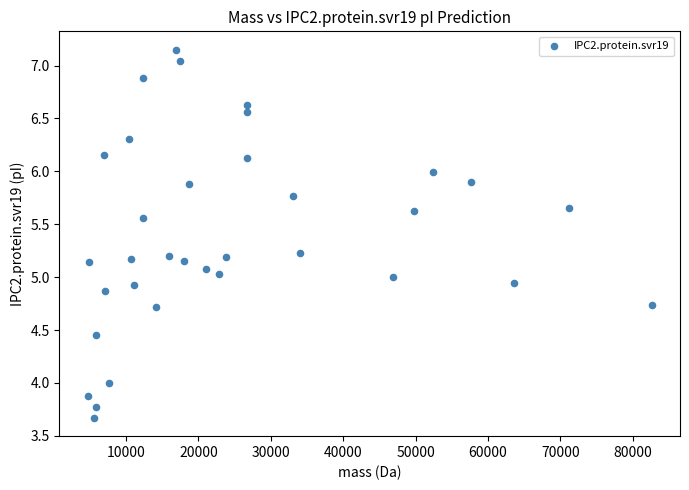

What is the range of Y values (max minus min)?

3.5